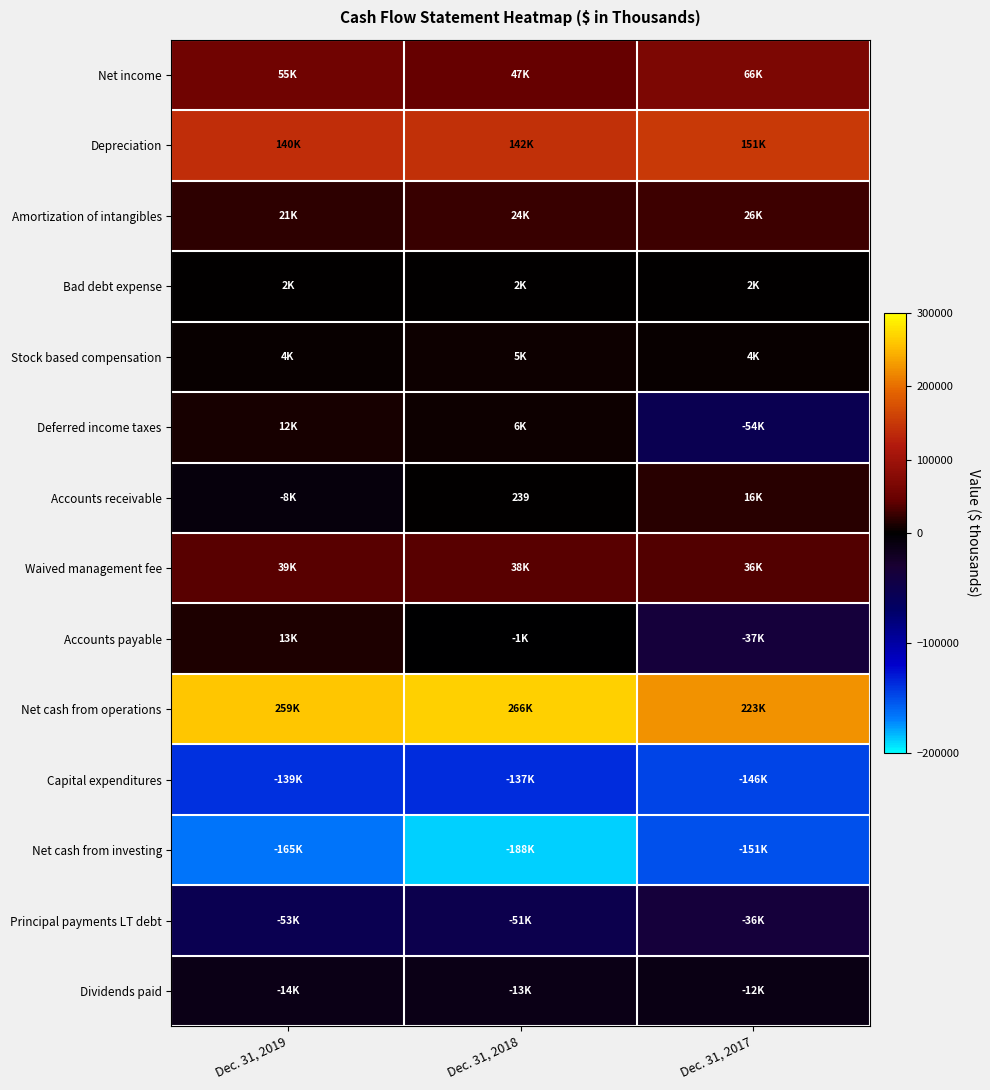

How many categories are shown in the chart?

3